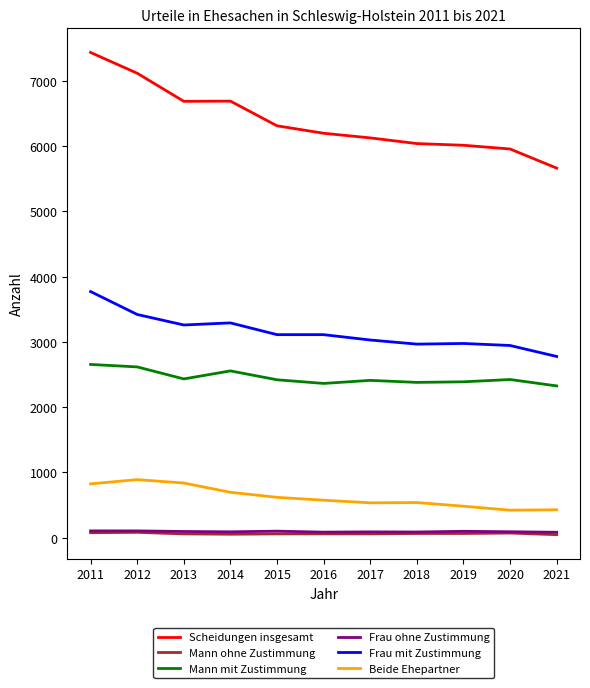

True or false: Beide Ehepartner and Frau mit Zustimmung intersect in this chart.

False